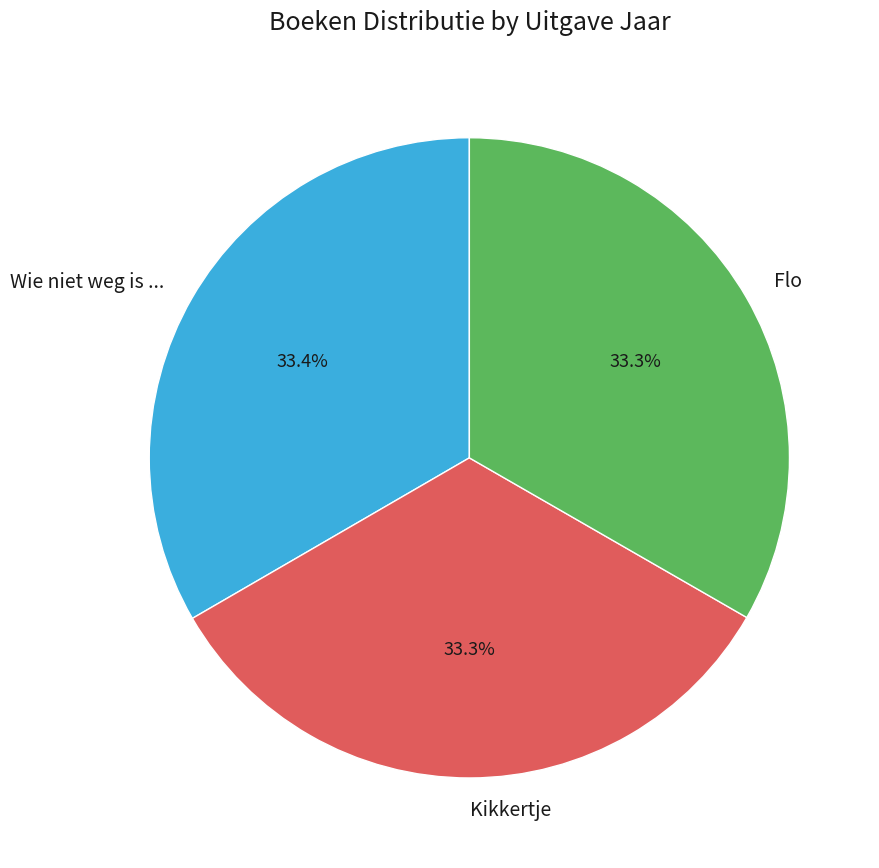

What percentage do Kikkertje and Flo together represent?

66.6%